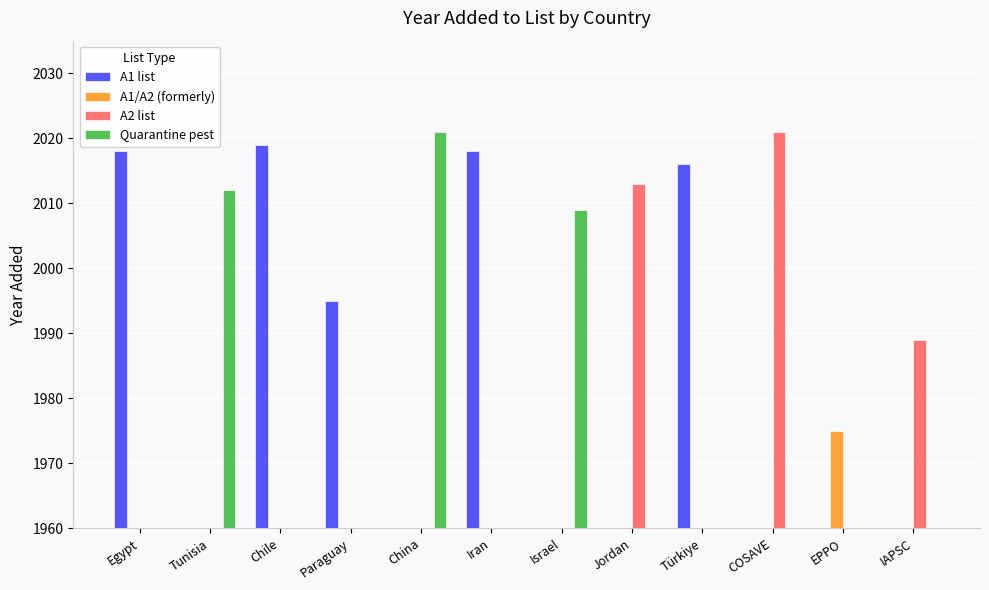

Which series has the widest spread of values?

A2 list